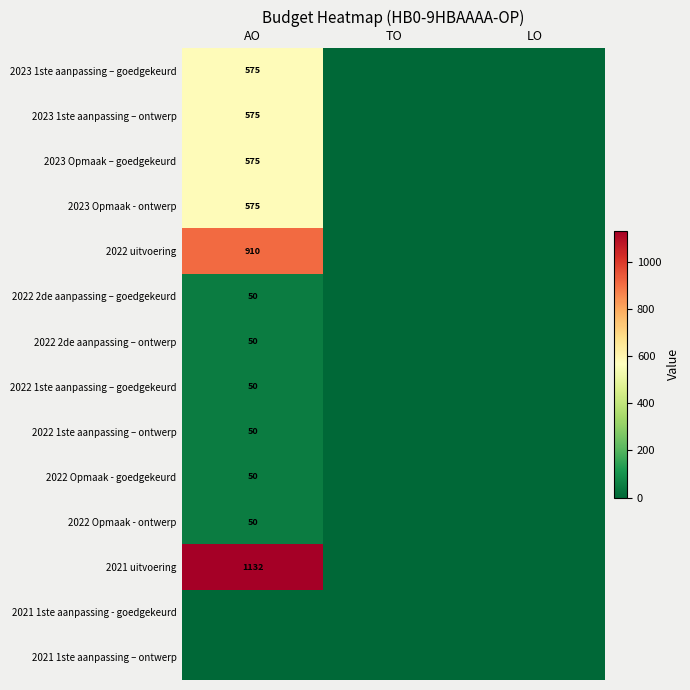

True or false: 2023 Opmaak – goedgekeurd has a value of 575 at AO.

True